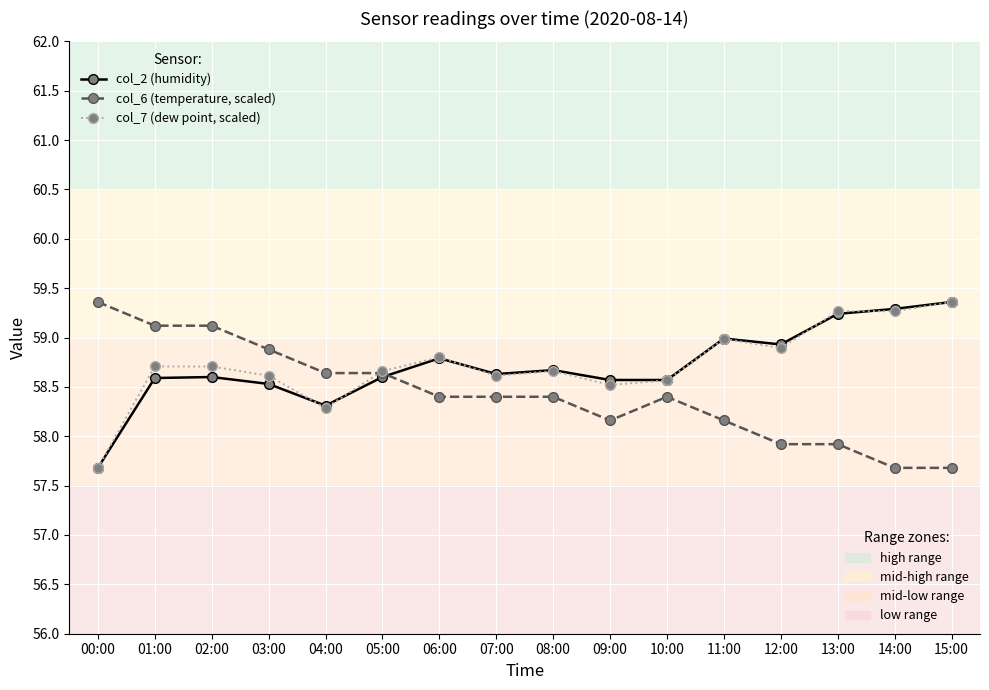

What is the smallest value displayed?

57.7